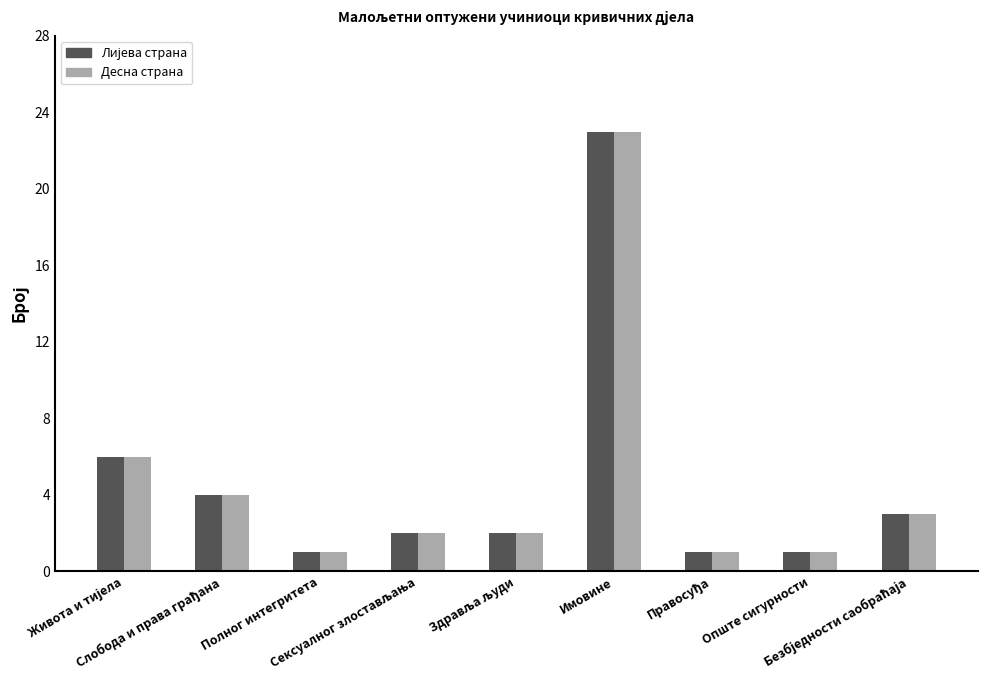

What is the label of the 5th bar from the right?

Здравља људи